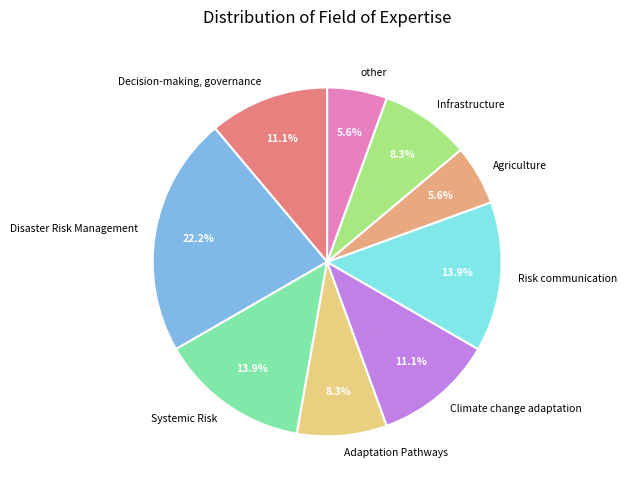

How many segments does this pie chart have?

9